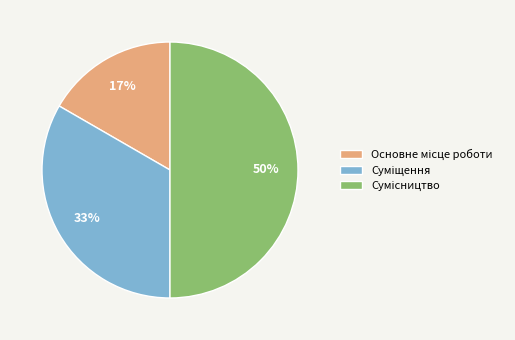

To the nearest percent, what is the average slice percentage?

33%